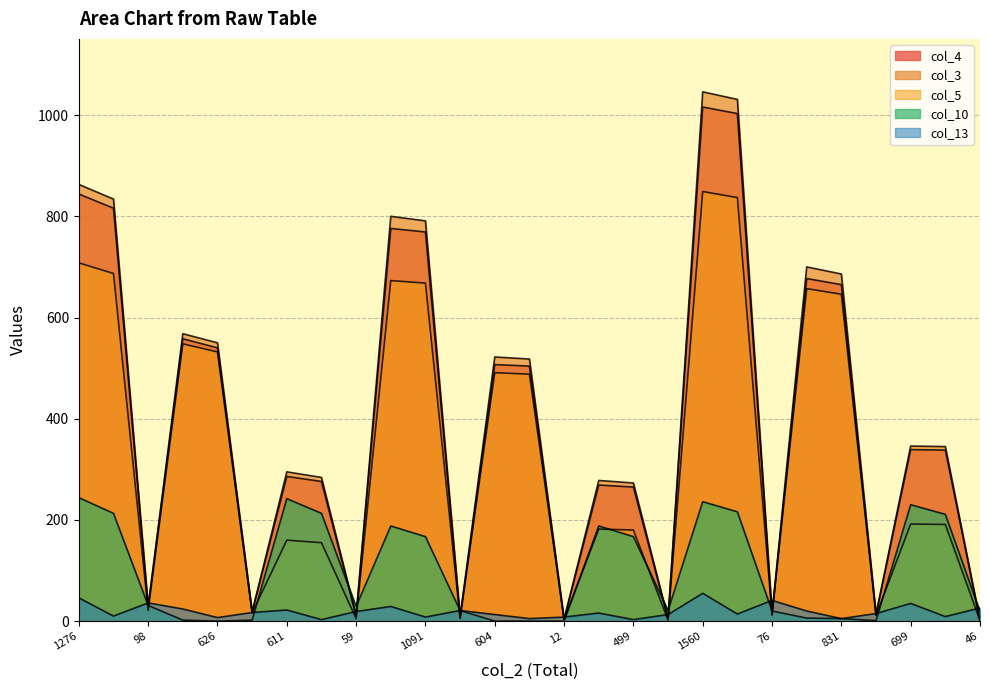

Does the chart have visible grid lines?

Yes